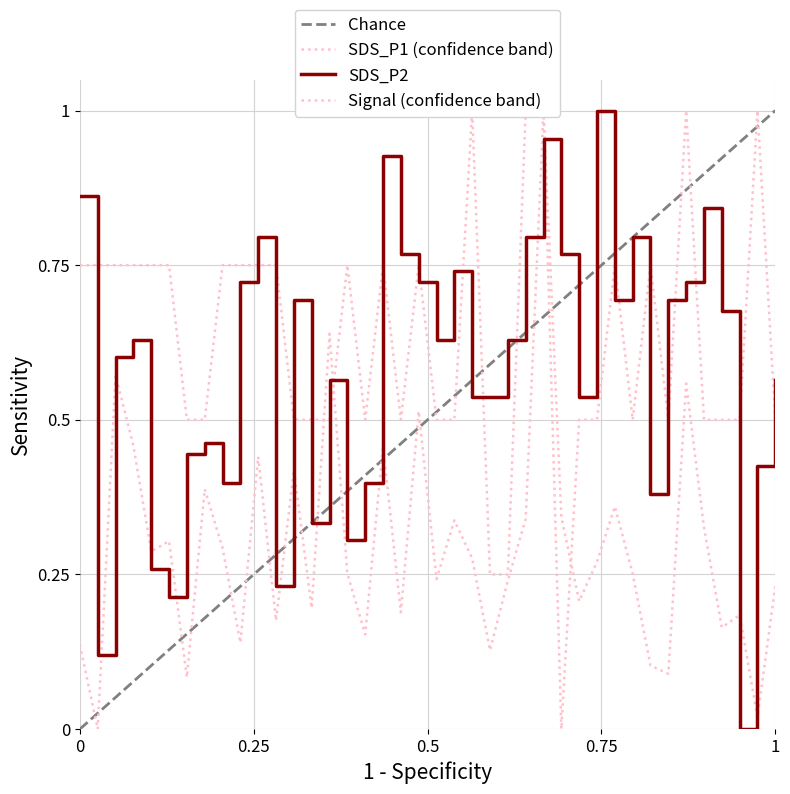

Reading left to right, transcribe all the data shown in this chart.

SDS_P1: 0.1	0.0	0.6	0.5	0.3	0.3	0.1	0.4	0.3	0.1	0.4	0.2	0.4	0.2	0.6	0.3	0.2	0.5	0.2	0.5	0.2	0.3	0.3	0.1	0.2	0.3	1.0	0.3	0.2	0.3	0.4	0.3	0.1	0.1	0.6	0.3	0.2	0.2	0.0	0.2
SDS_P2: 0.9	0.1	0.6	0.6	0.3	0.2	0.4	0.5	0.4	0.7	0.8	0.2	0.7	0.3	0.6	0.3	0.4	0.9	0.8	0.7	0.6	0.7	0.5	0.5	0.6	0.8	1.0	0.8	0.5	1.0	0.7	0.8	0.4	0.7	0.7	0.8	0.7	0.0	0.4	0.6
Signal: 0.8	0.8	0.8	0.8	0.8	0.8	0.5	0.5	0.8	0.8	0.8	0.8	0.5	0.5	0.5	0.8	0.5	0.8	0.5	0.8	0.5	0.5	1.0	0.2	0.2	1.0	1.0	0.0	0.5	0.5	0.8	0.5	0.8	0.5	1.0	0.5	0.5	0.5	1.0	0.5